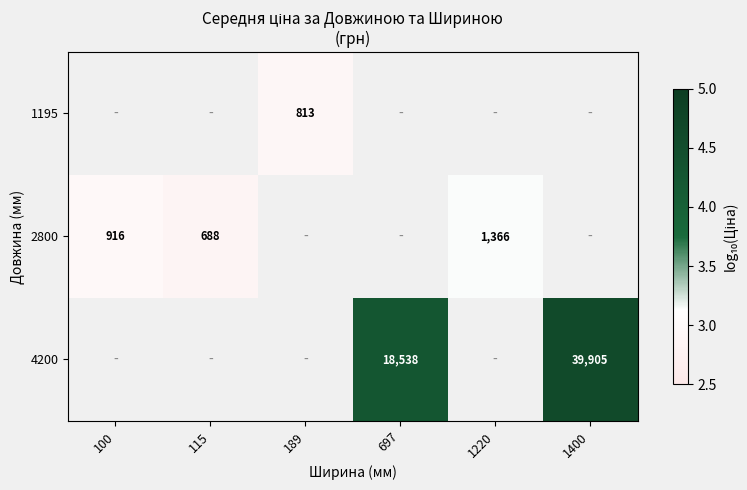

Is the value of 1195 at 189 greater than the value of 4200 at 1400?

No